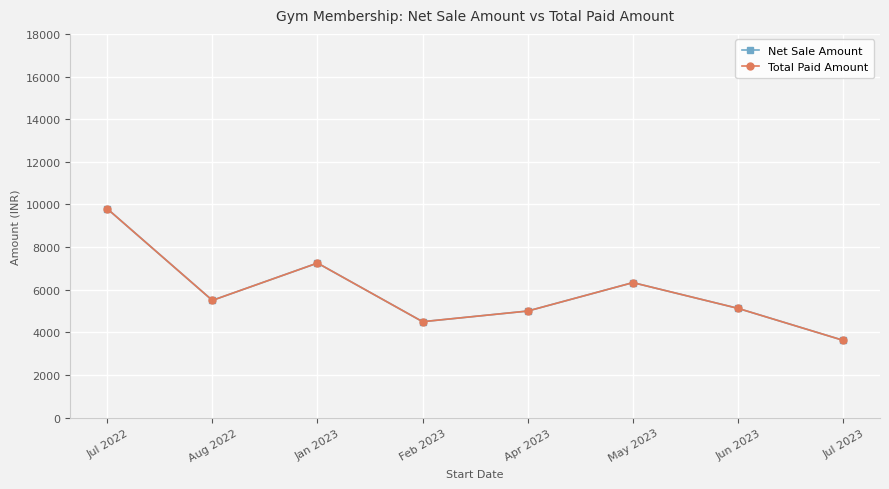

The value of Total Paid Amount at Jul 2023 is 3625.0. True or false?

True